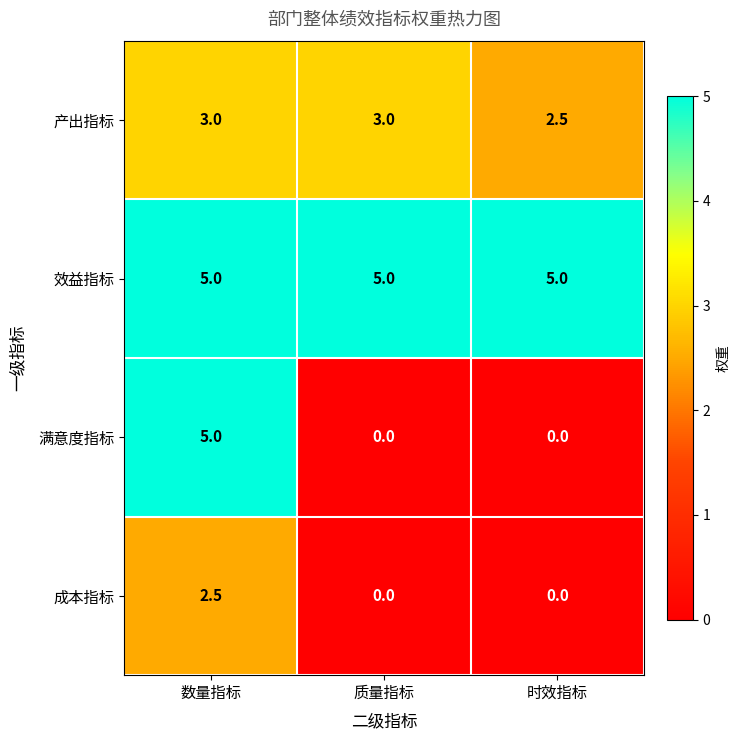

What is the spread (max minus min) of values at 数量指标?

2.5